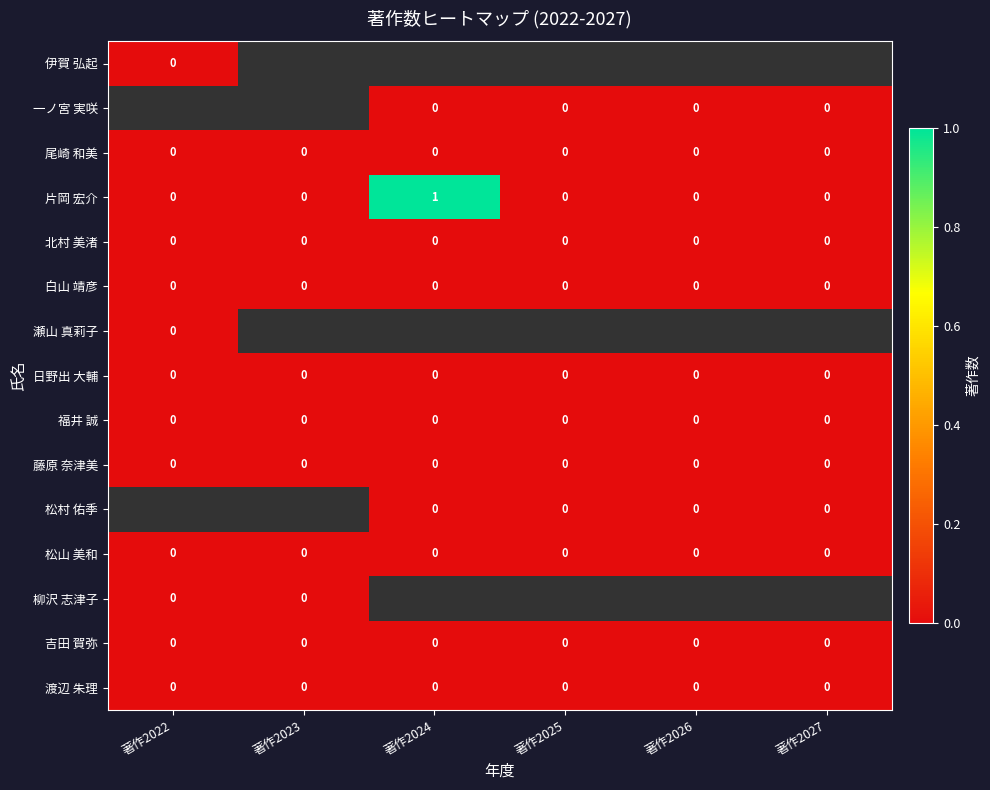

At which category does the chart reach its minimum across all series?

著作2022